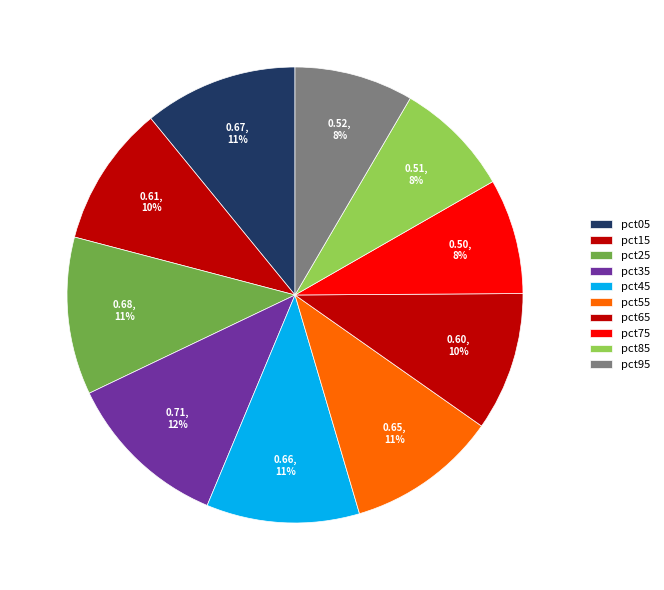

How much of the chart is everything except pct55?

89.3%